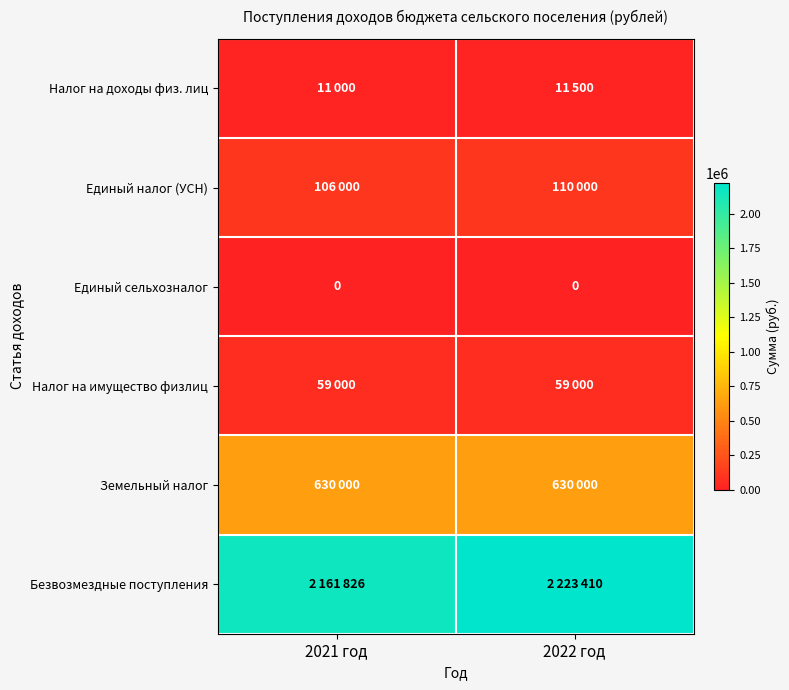

The value of Безвозмездные поступления at 2022 год is 2223410. True or false?

True